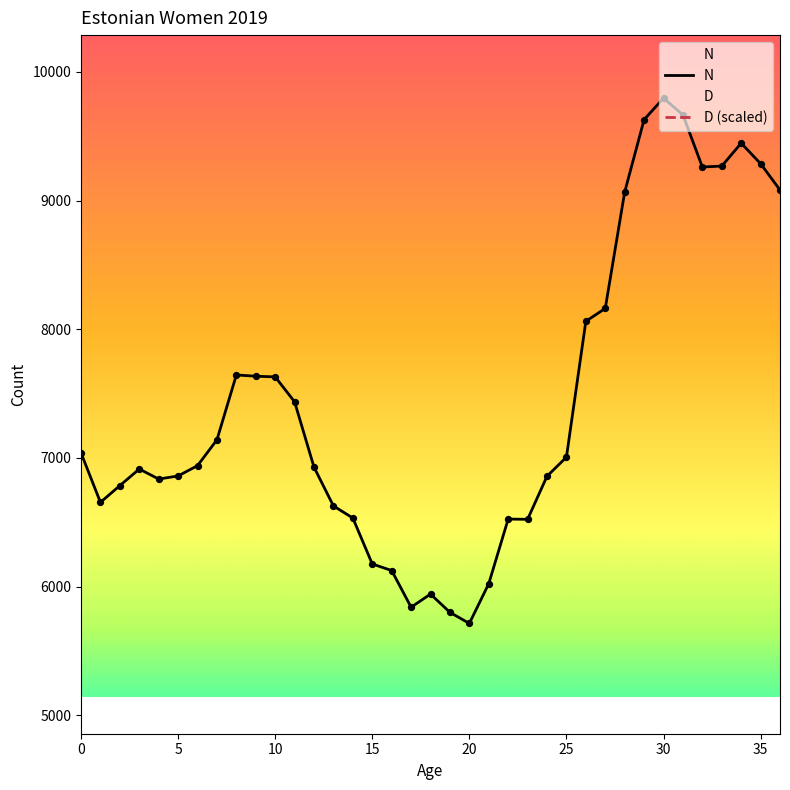

Which series contains the highest Y value?

N